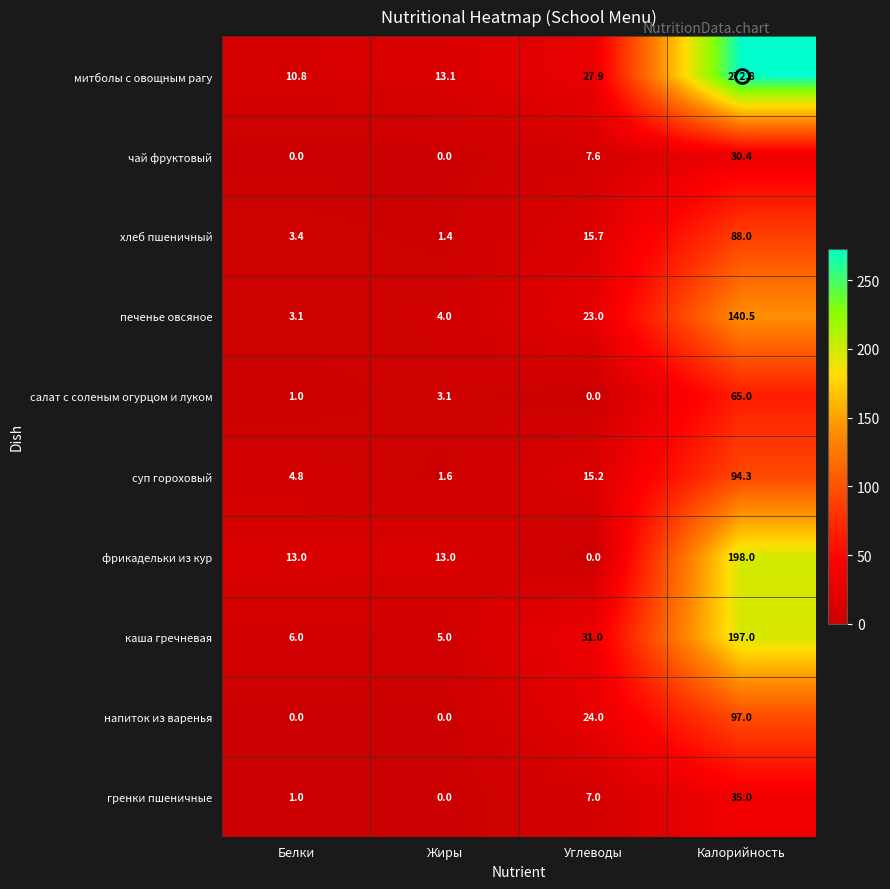

Which series has the largest range (max minus min)?

митболы с овощным рагу